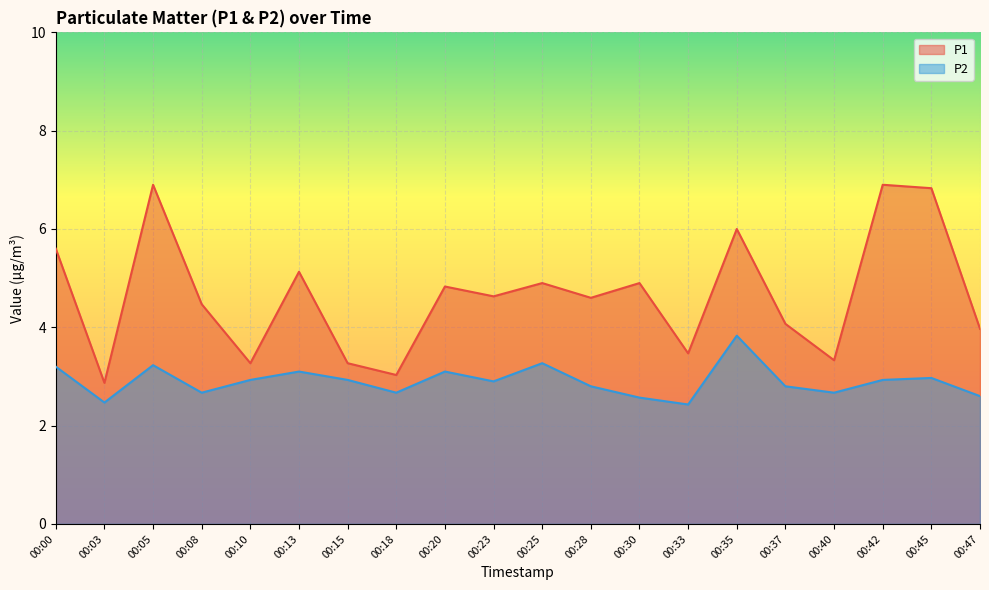

How many lines are shown in the chart?

2